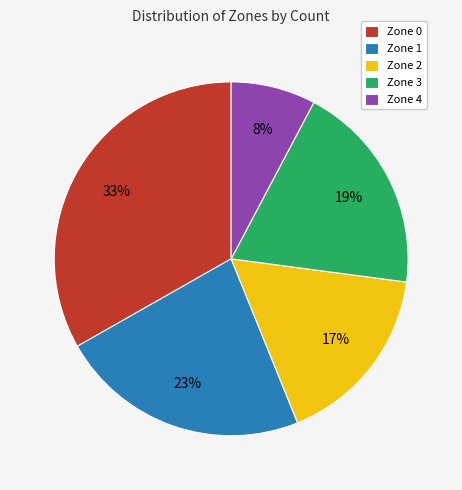

Which has a higher value, Zone 2 or Zone 4?

Zone 2